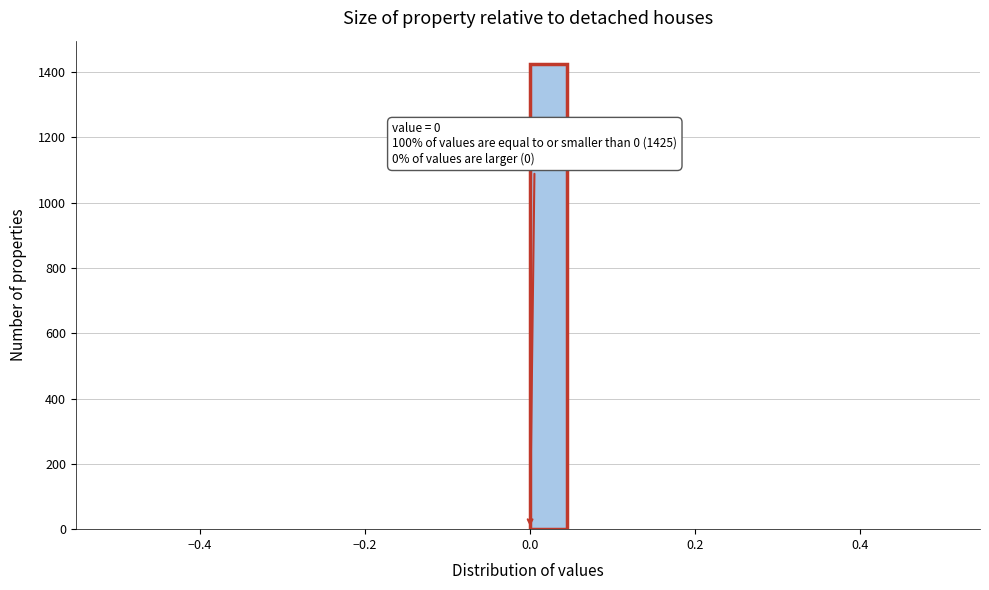

Around what value on the x-axis is the tallest bar? Give the approximate position of its centre, as read against the axis.

0.02